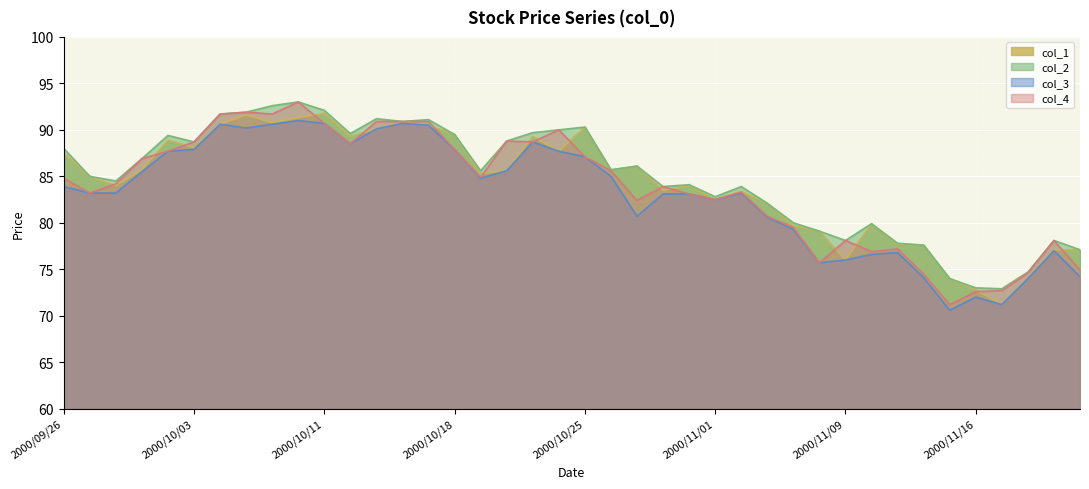

Is the value of col_2 at 2000/10/30 greater than the value of col_3 at 2000/10/18?

No